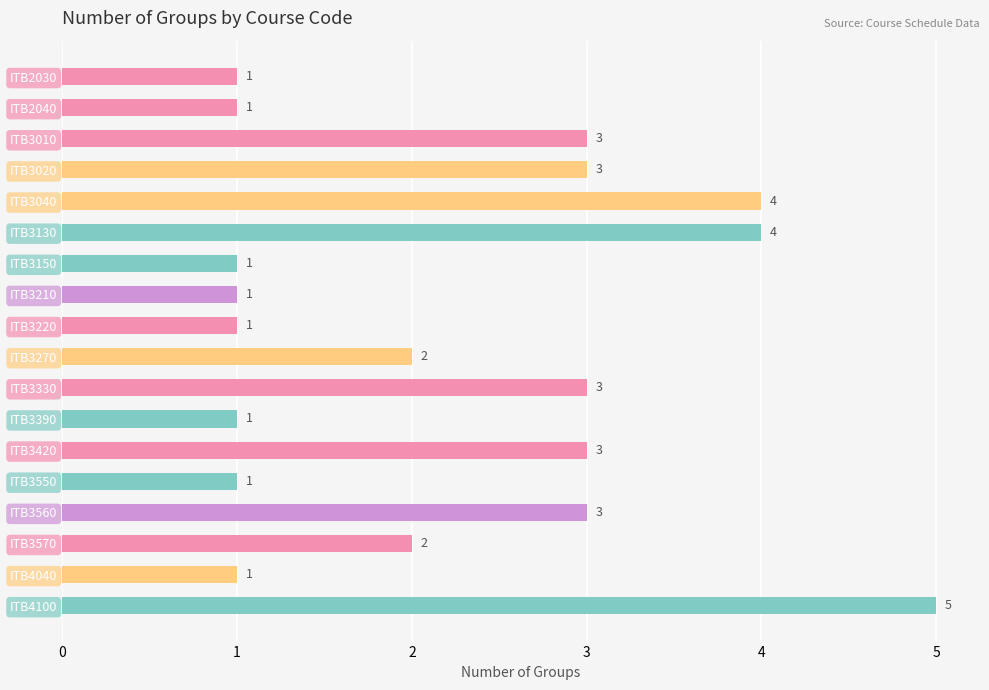

Between ITB3330 and ITB3210, which is larger?

ITB3330